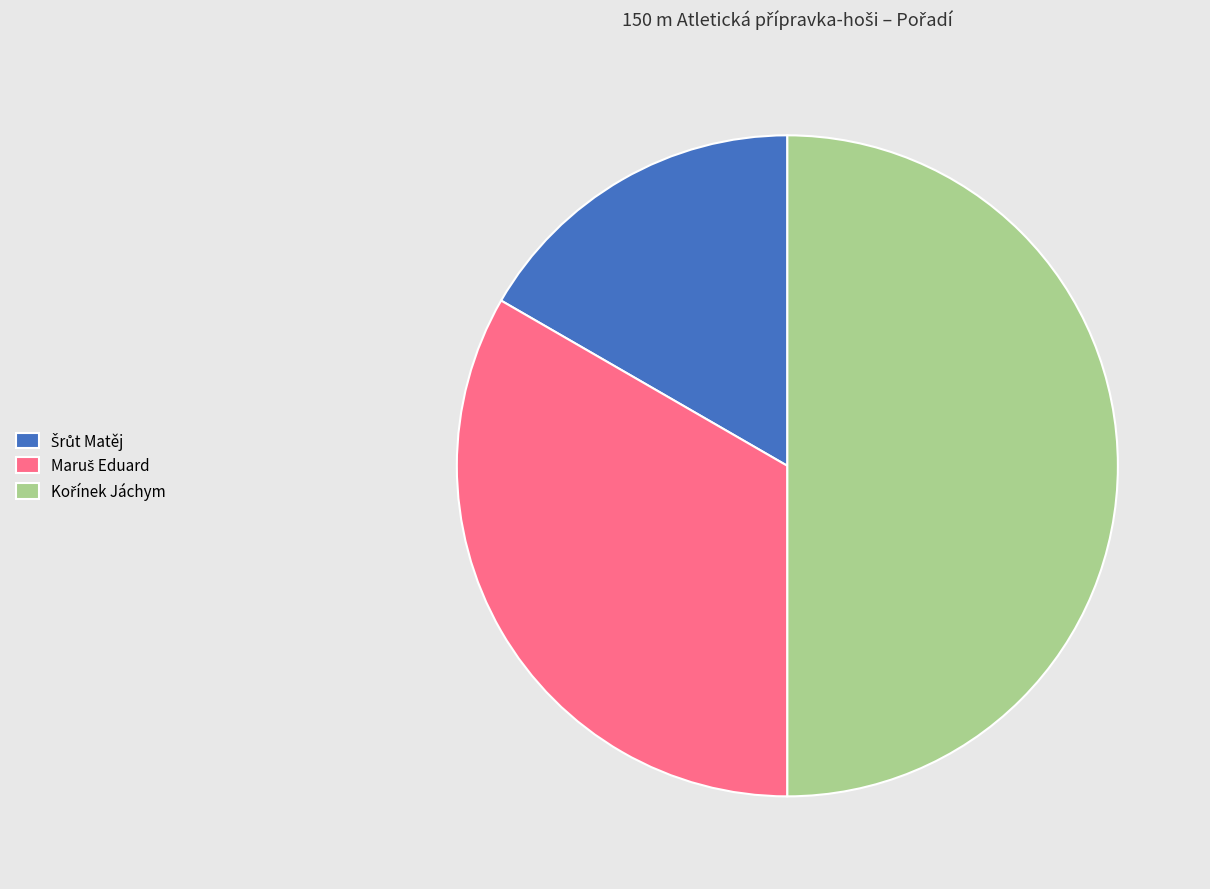

Count the number of slices in the pie.

3